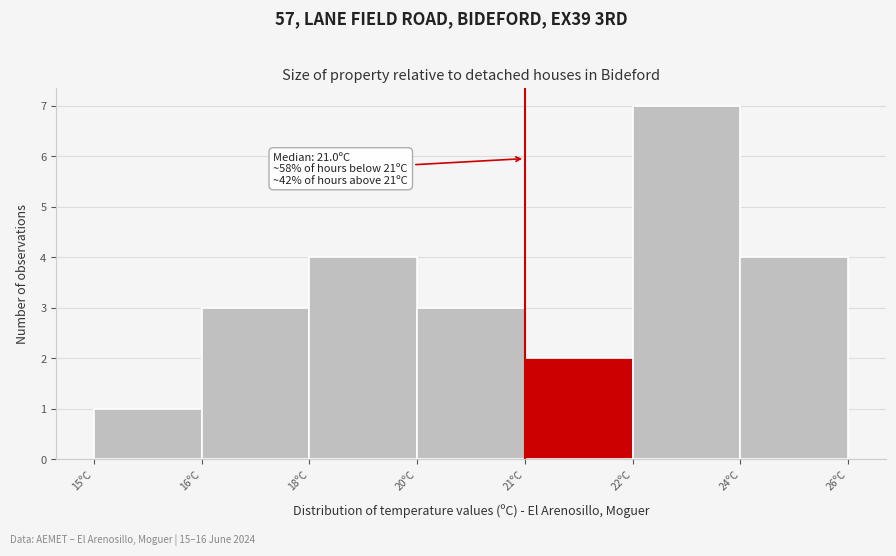

Reading right to left, what are all the values shown in this chart?

4	7	2	3	4	3	1